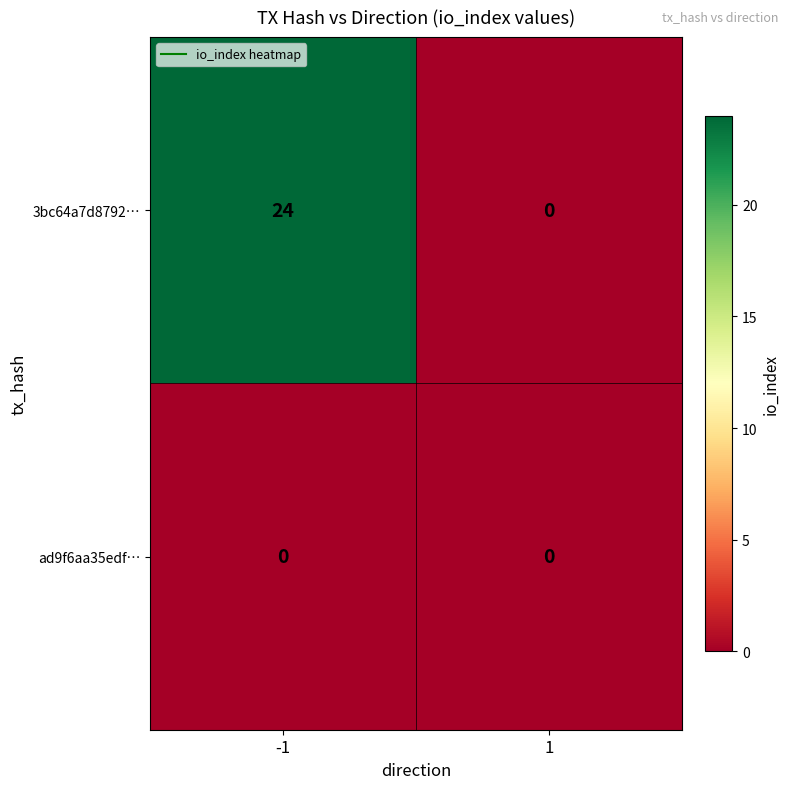

How many series are shown in this chart?

2